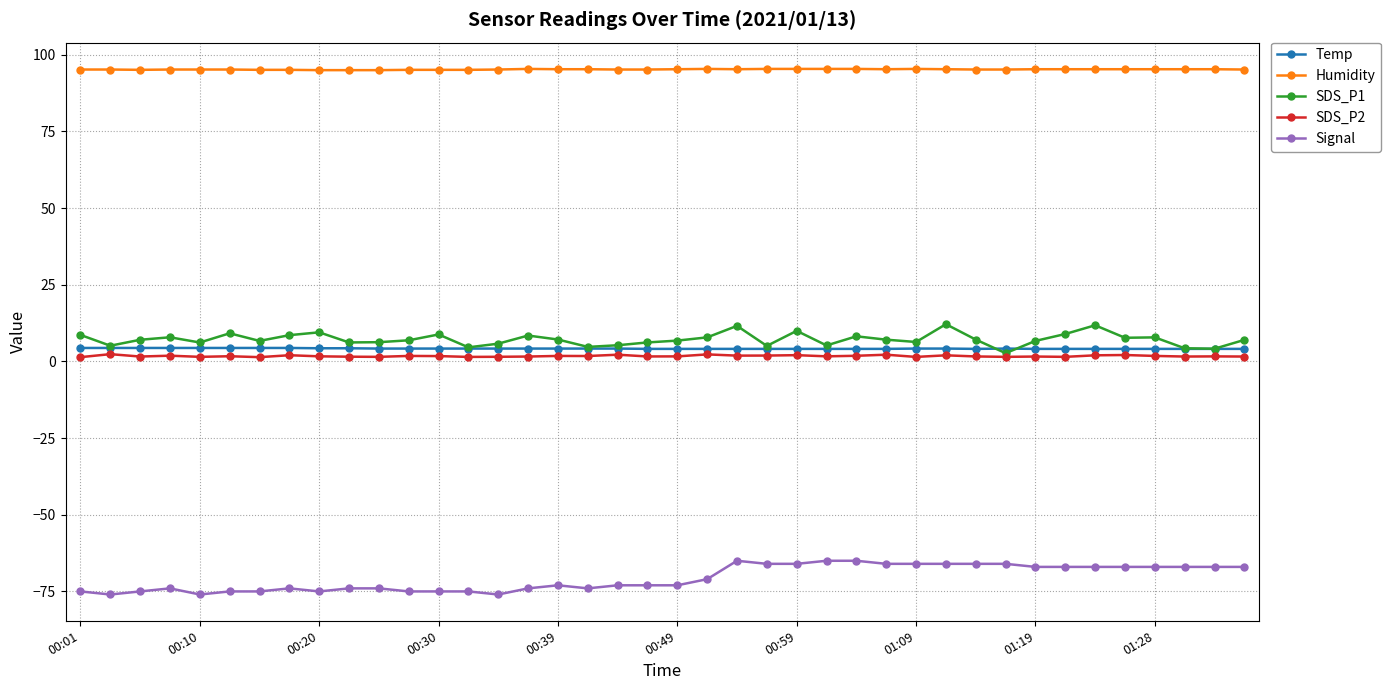

What is the value of the SDS_P2 point at the 12th from the left?

1.8